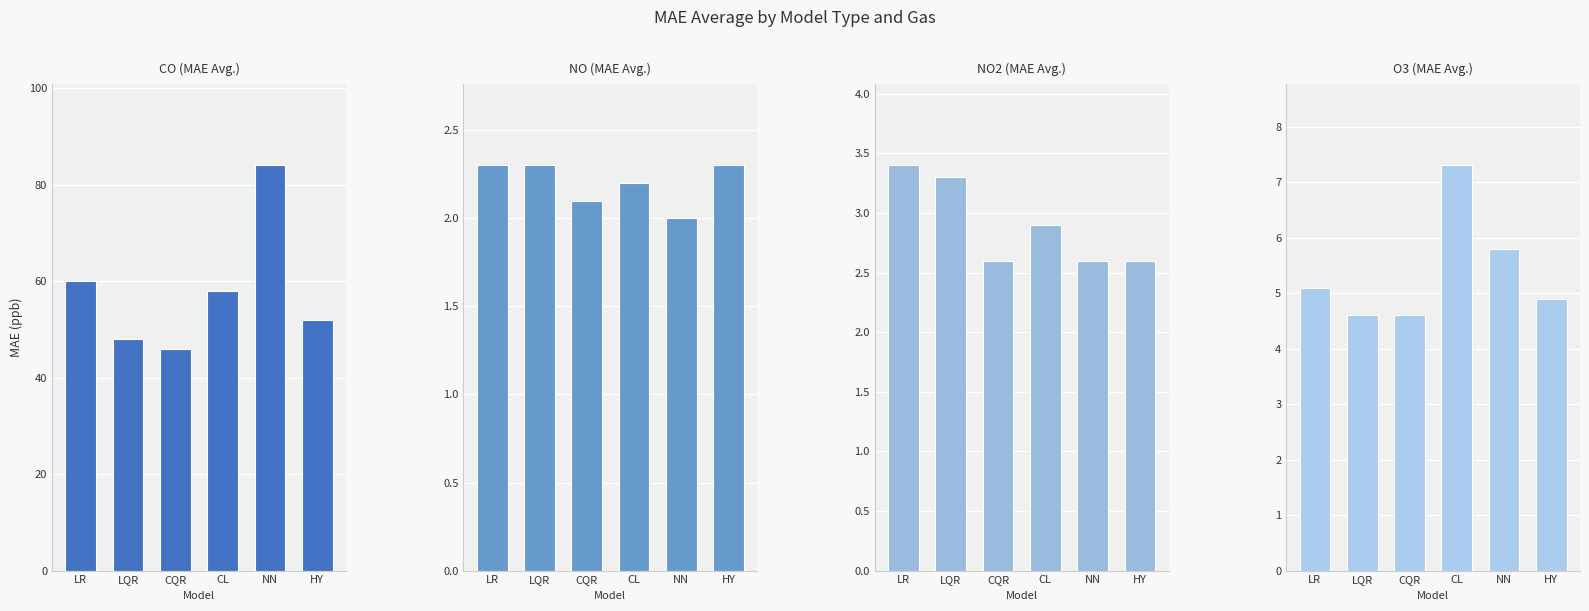

Which series has the largest total across all categories?

CO (MAE Avg.)